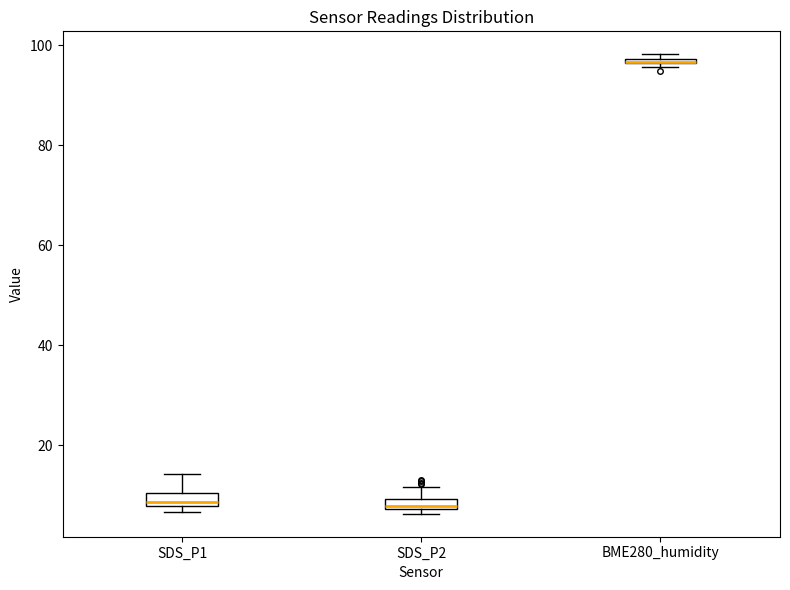

Where is the upper edge of the box for BME280_humidity on the y-axis? The values are not printed on the chart, so give them approximately, as read against the axis.

98